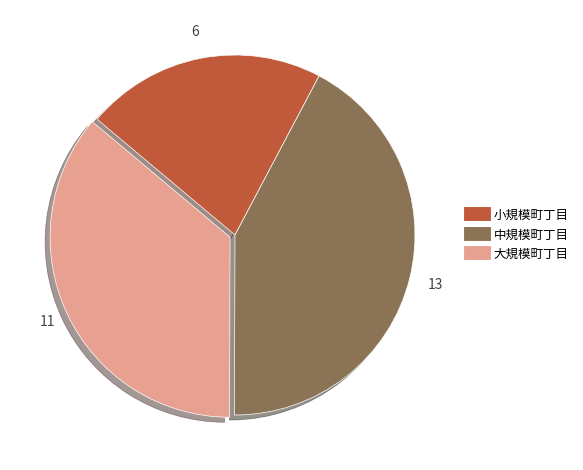

Does any single category account for the majority?

No